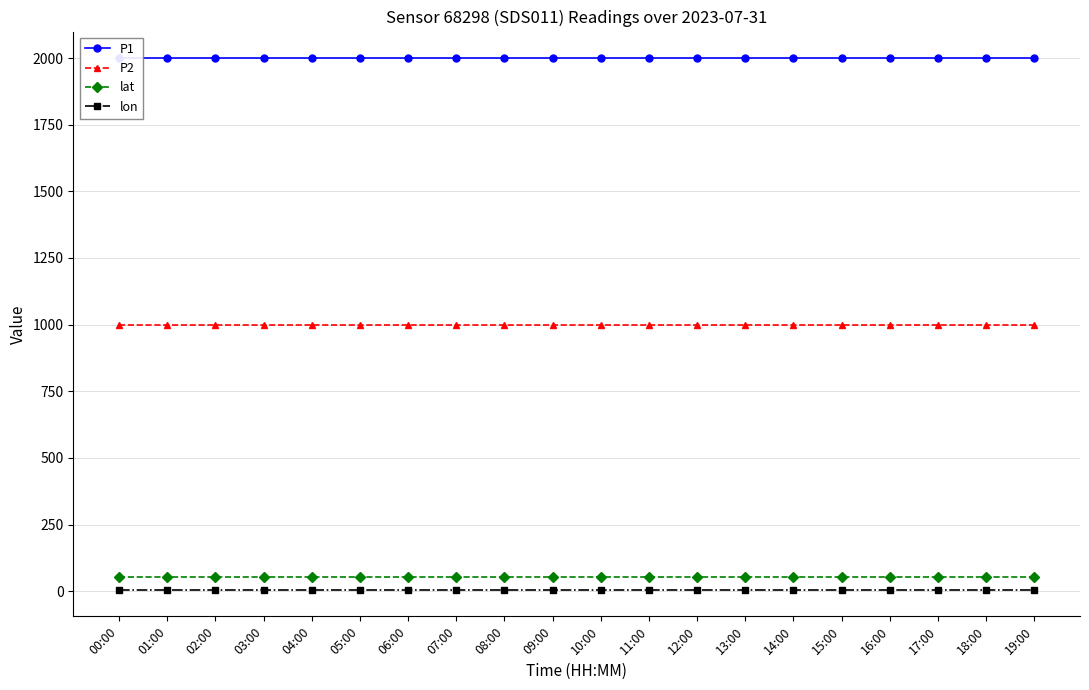

The P1 series shows 1999.9 at 12:00. True or false?

True